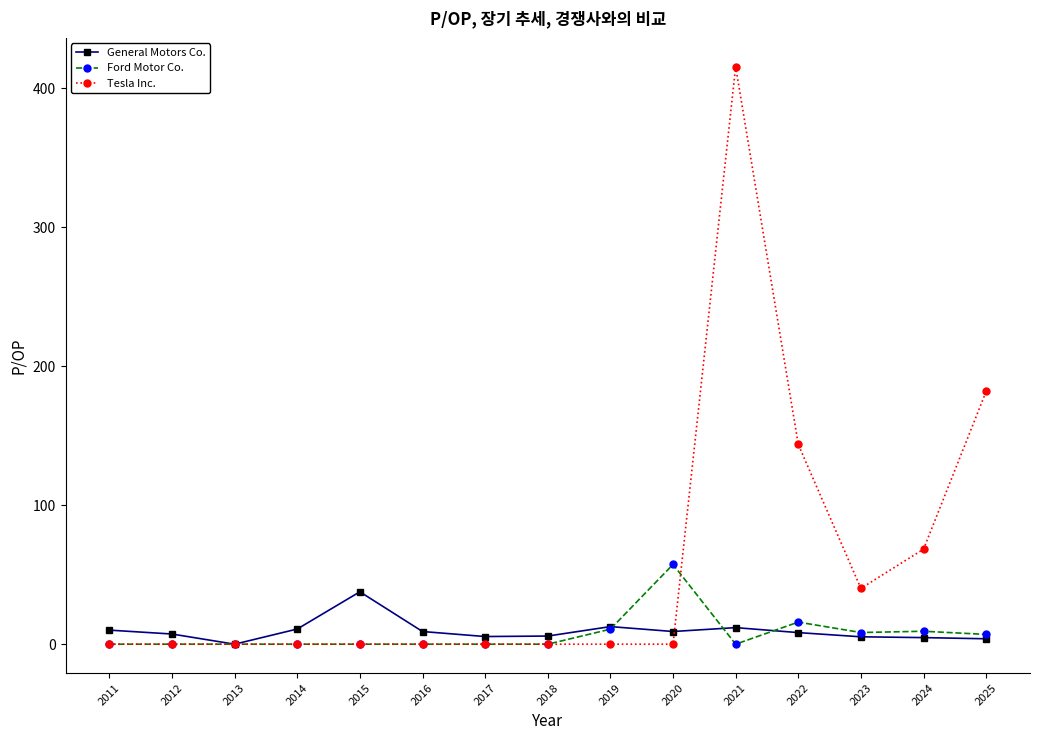

Which series changed the most between 2022 and 2024?

Tesla Inc.